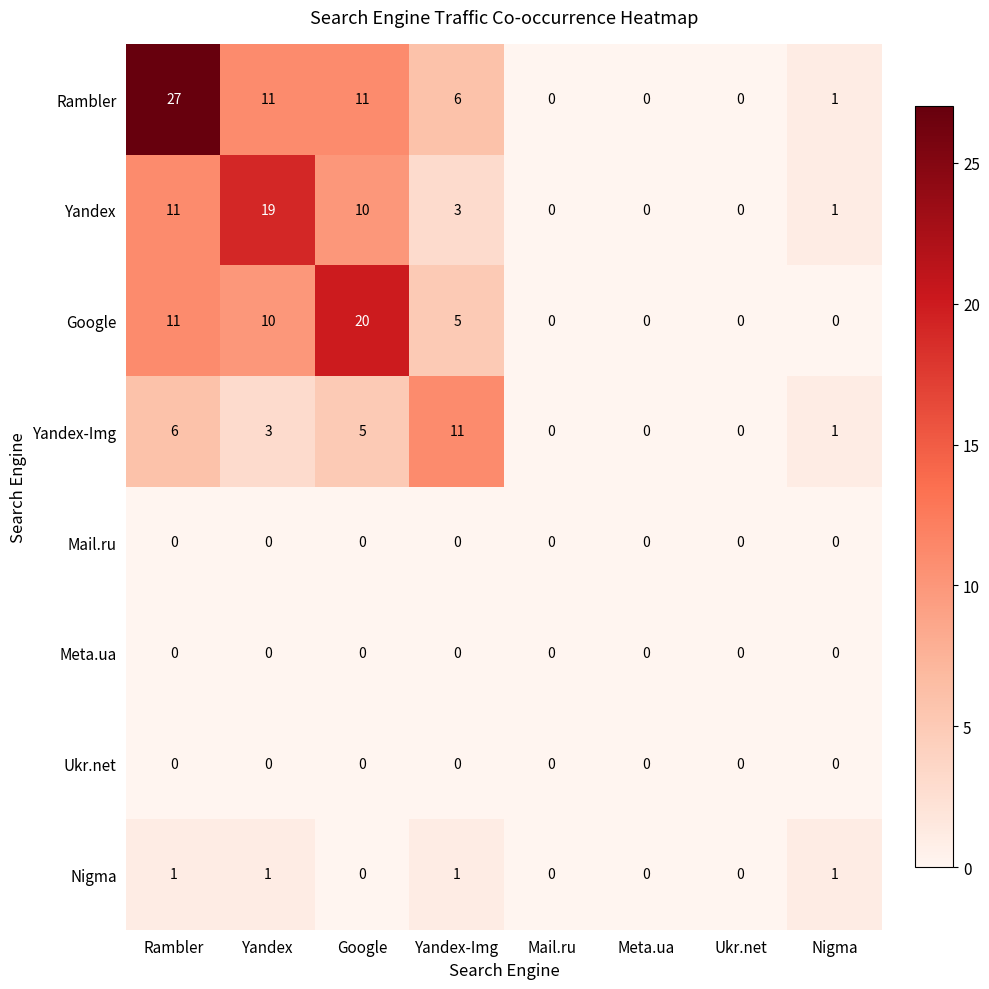

What is the maximum value shown in the chart?

27